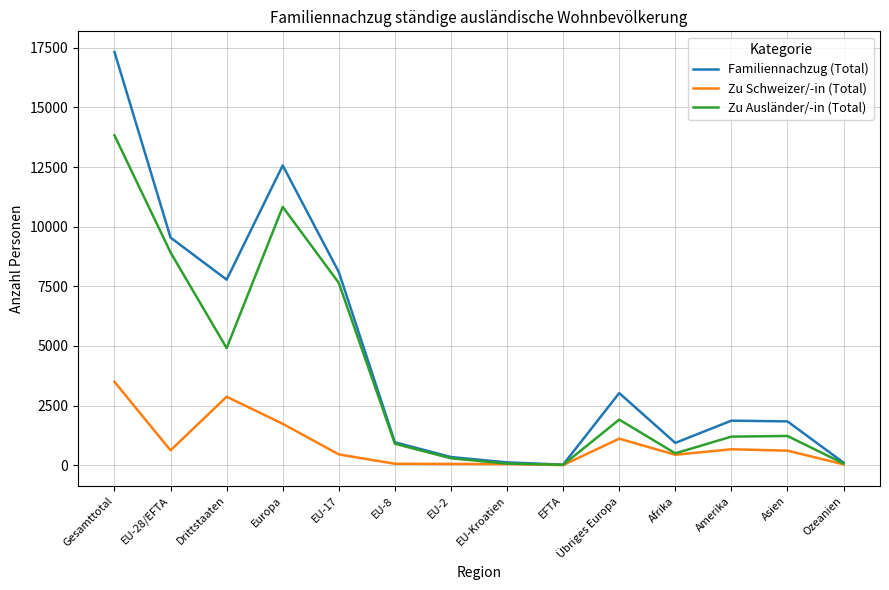

Between EU-28/EFTA and EU-2, which series saw the biggest shift?

Familiennachzug (Total)